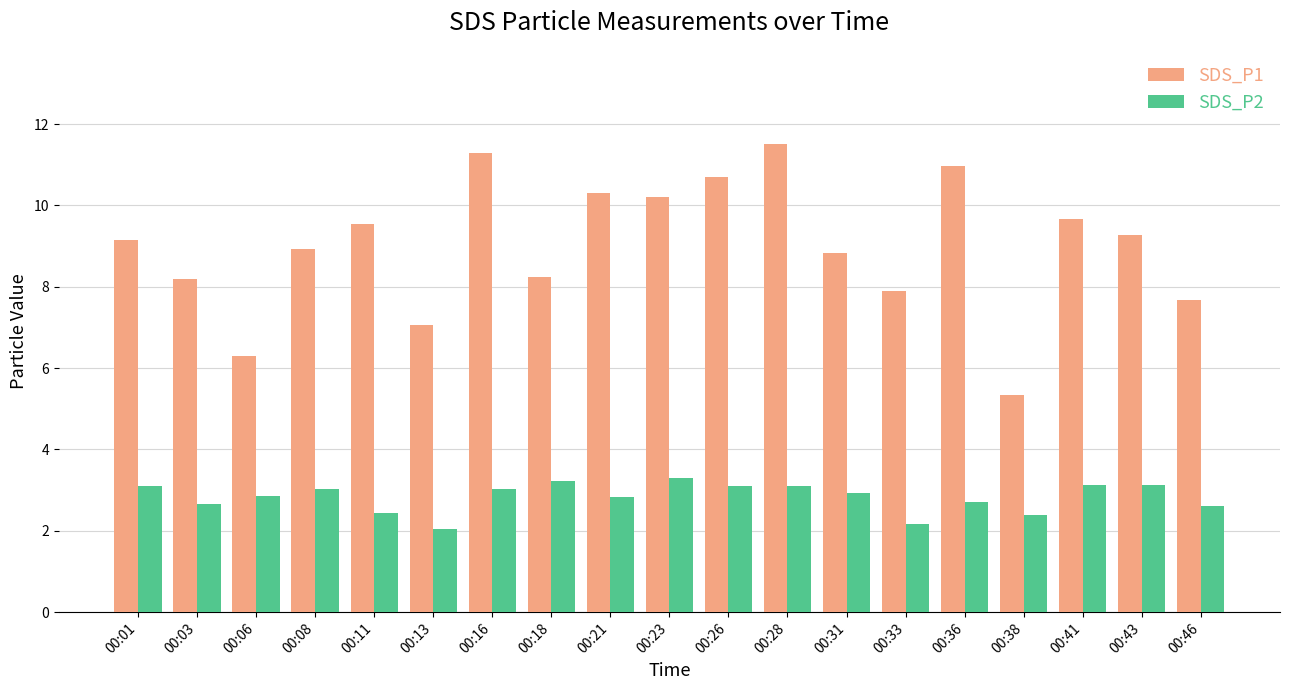

At which category is the sum across all series the highest?

00:28